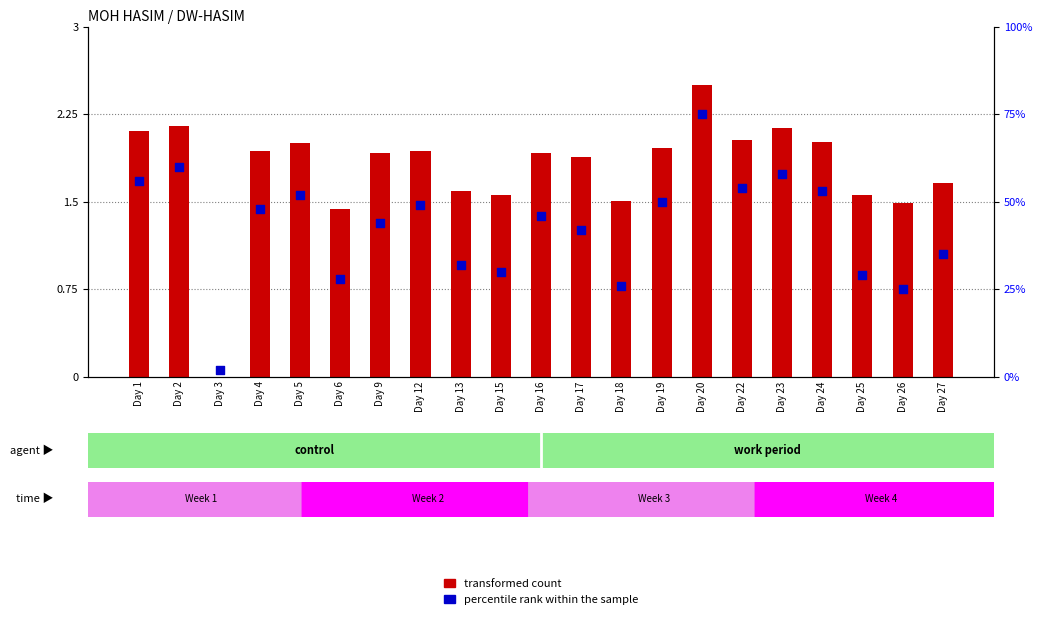

Which series has the largest Y range (max minus min)?

percentile rank within the sample